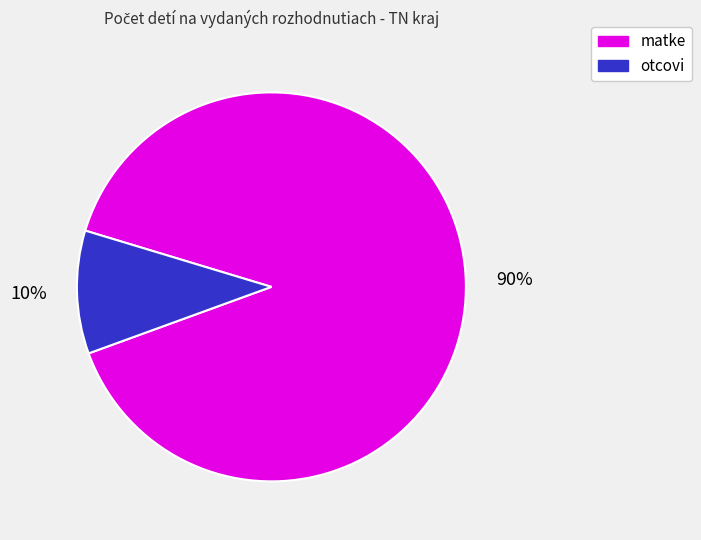

How many segments does this pie chart have?

2